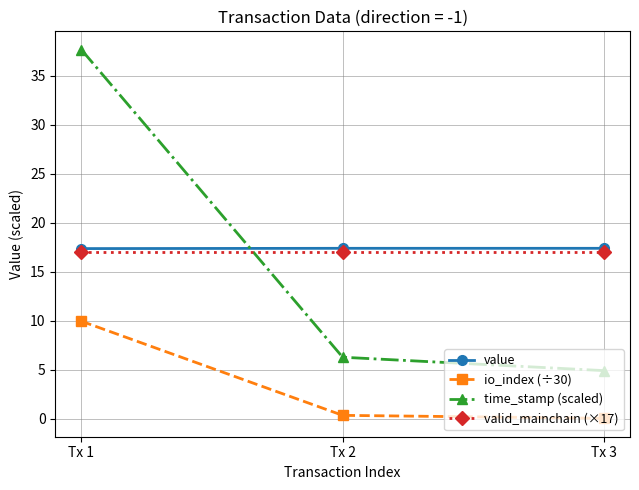

Count the number of categories in the chart.

3